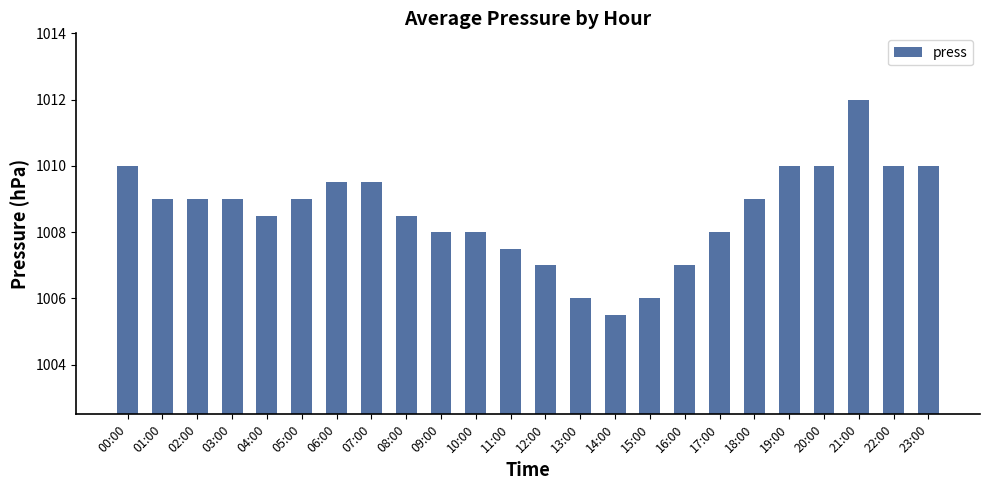

What is the sum of all values?

24206.0